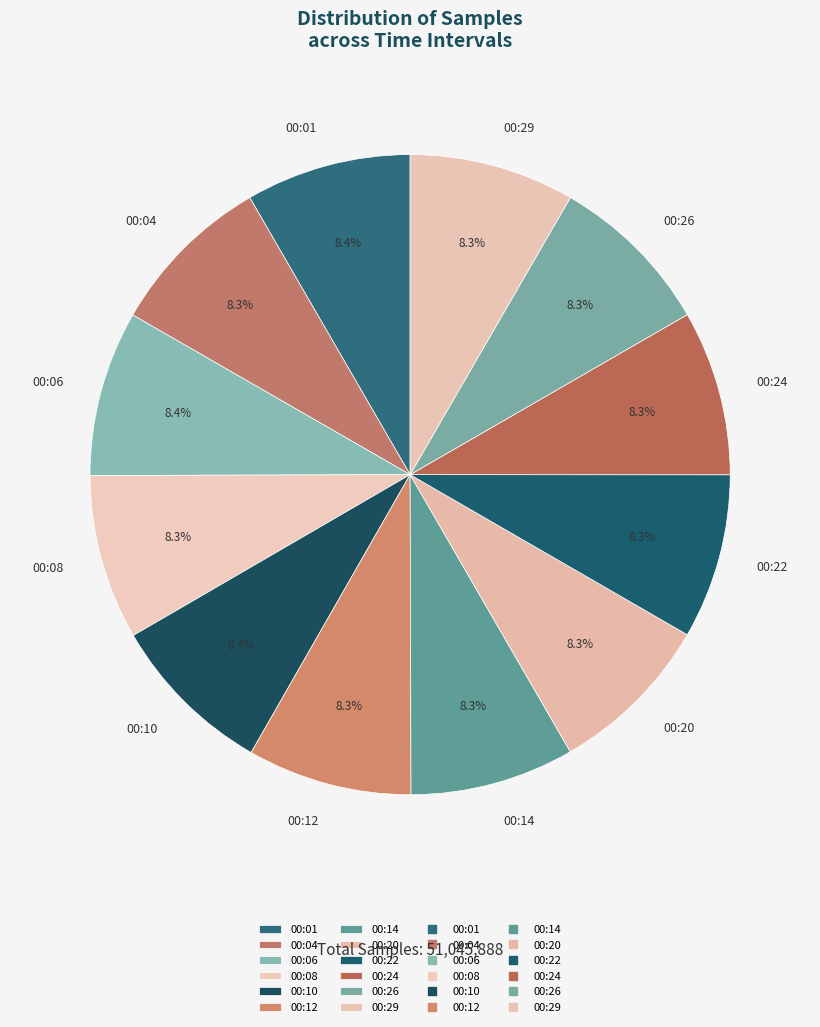

What is the ratio of the value at 00:06 to the value at 00:08?

1.0